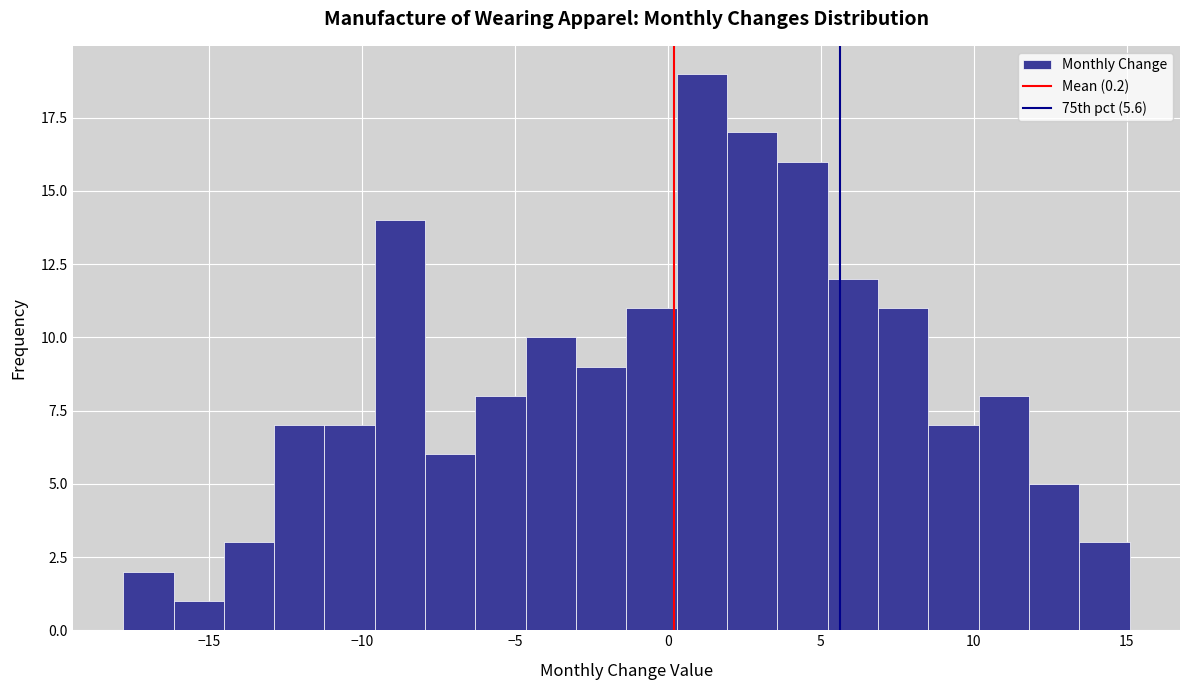

Read against the x-axis, roughly where is the centre of the tallest bar?

1.0